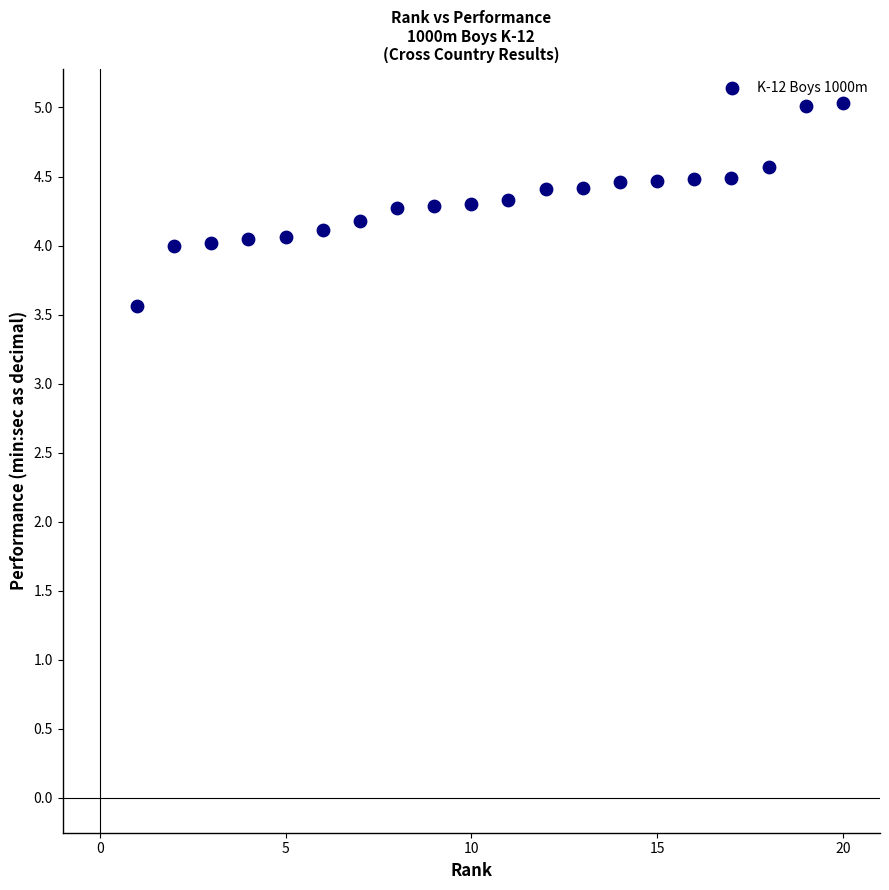

What is the range of Y values (max minus min)?

1.5